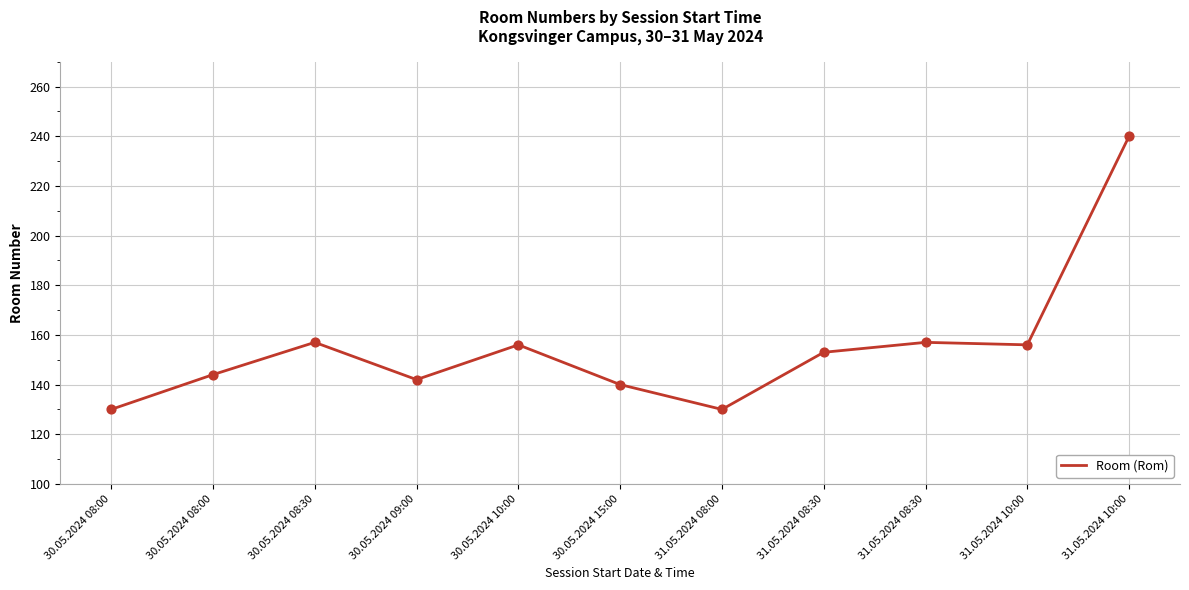

What is the change in value from 30.05.2024 08:00 to 31.05.2024 10:00?

+96